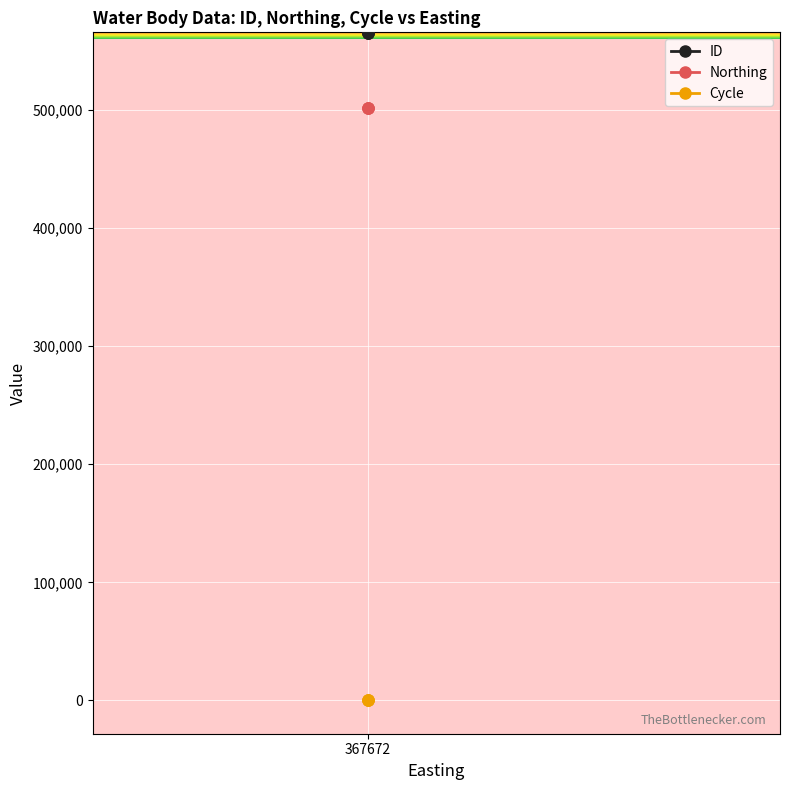

At which category is the sum across all series the highest?

367672